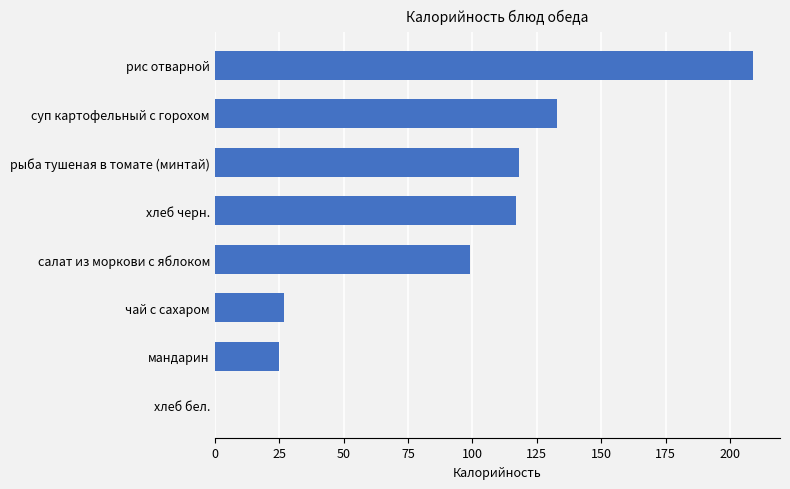

What value does the data have at мандарин?

25